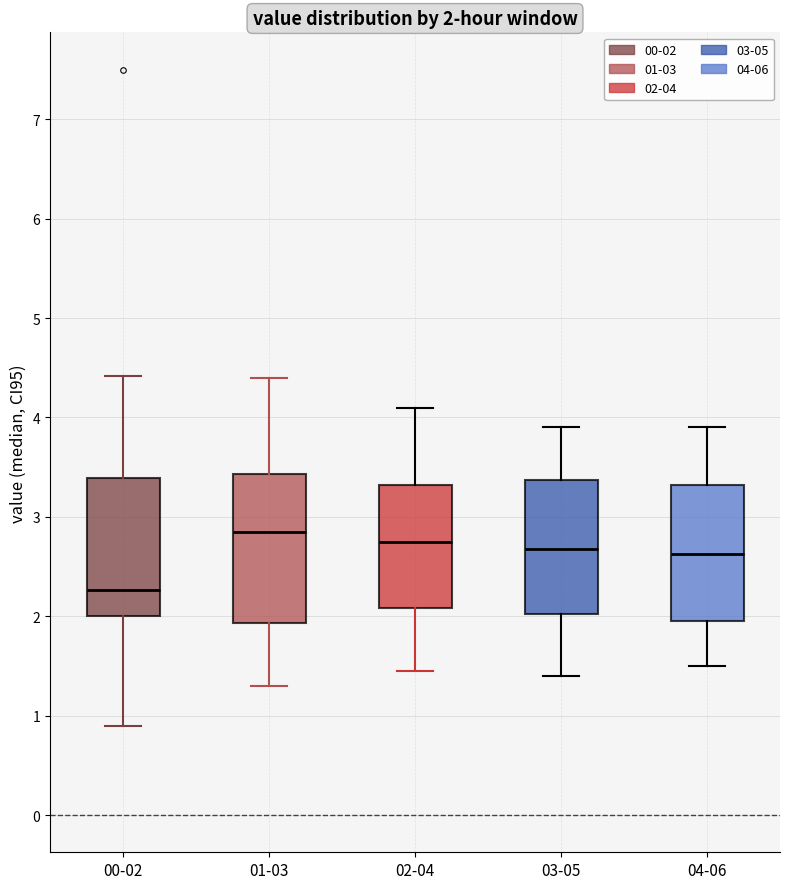

Comparing the boxes themselves (not the whiskers), which one is the tallest?

01-03